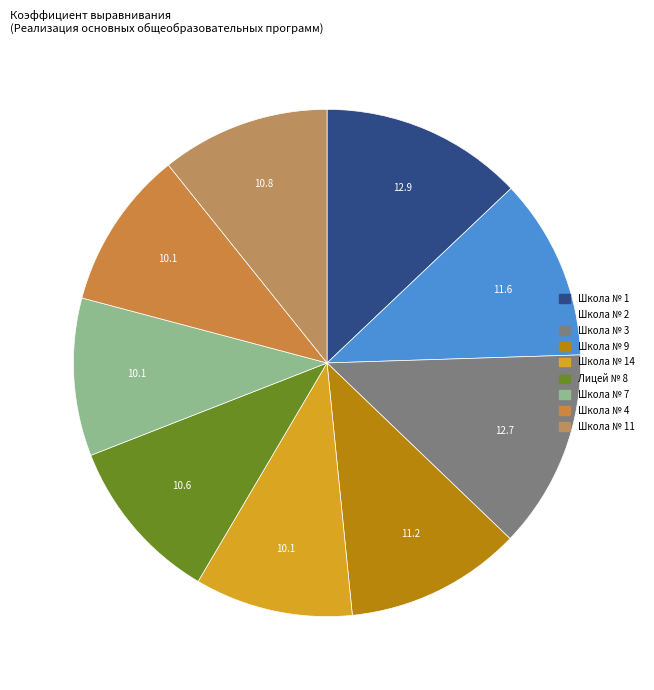

Count the number of slices in the pie.

9